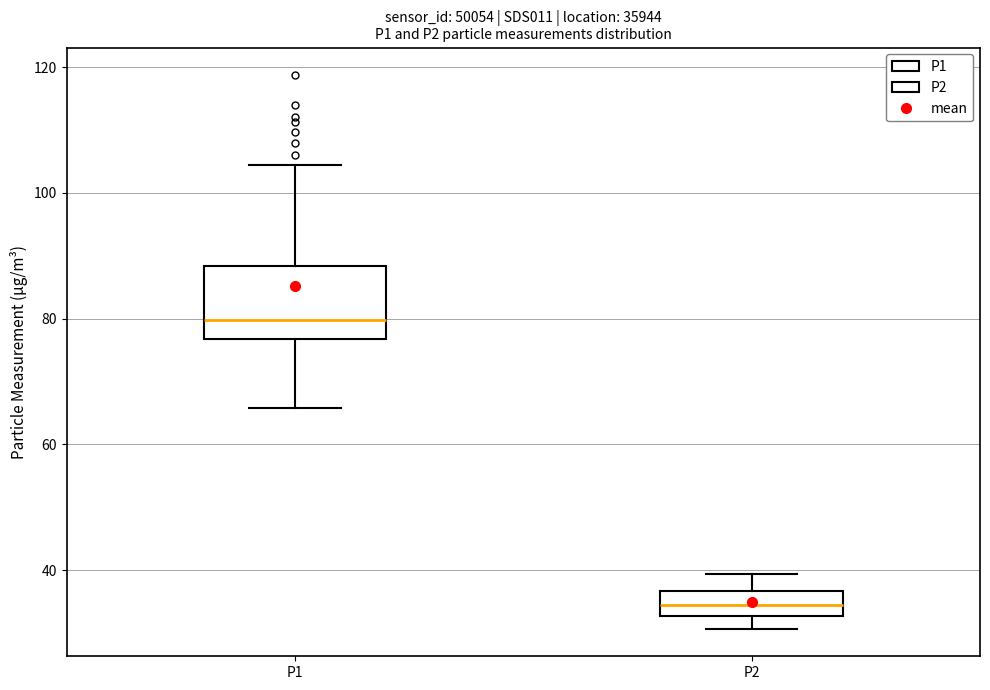

Which box has the highest median line?

P1